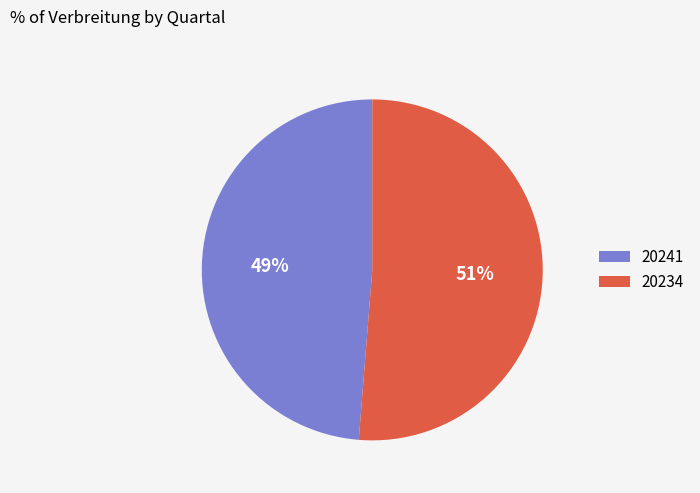

Between 20234 and 20241, which is larger?

20234